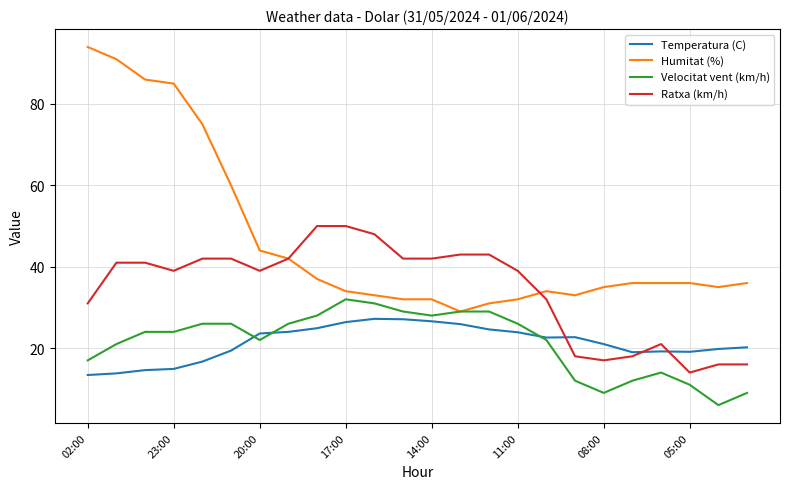

Is this an area chart (filled region under the line)?

No